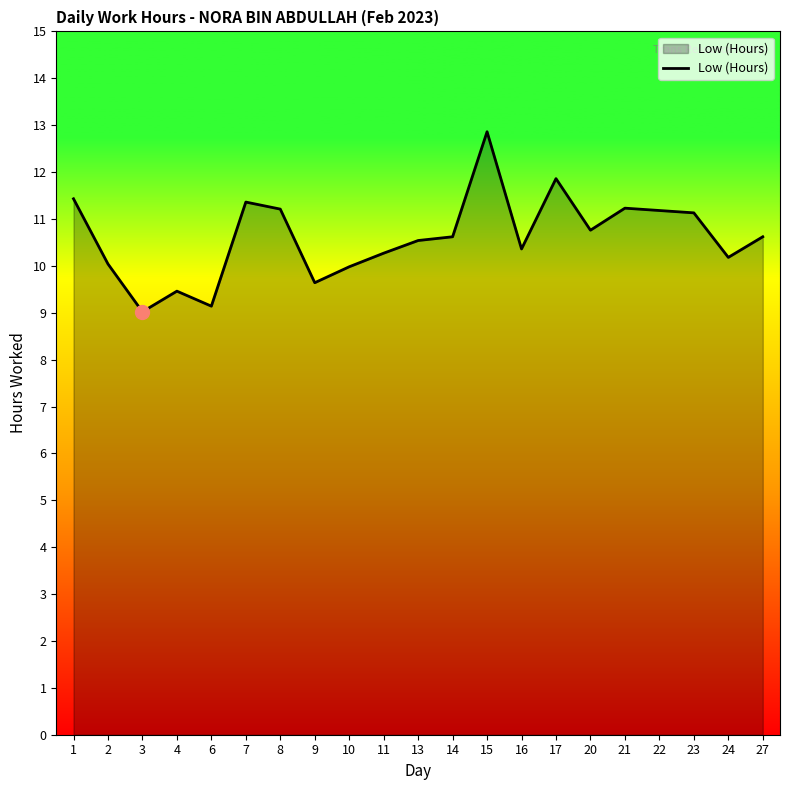

How many distinct data groups are displayed?

1